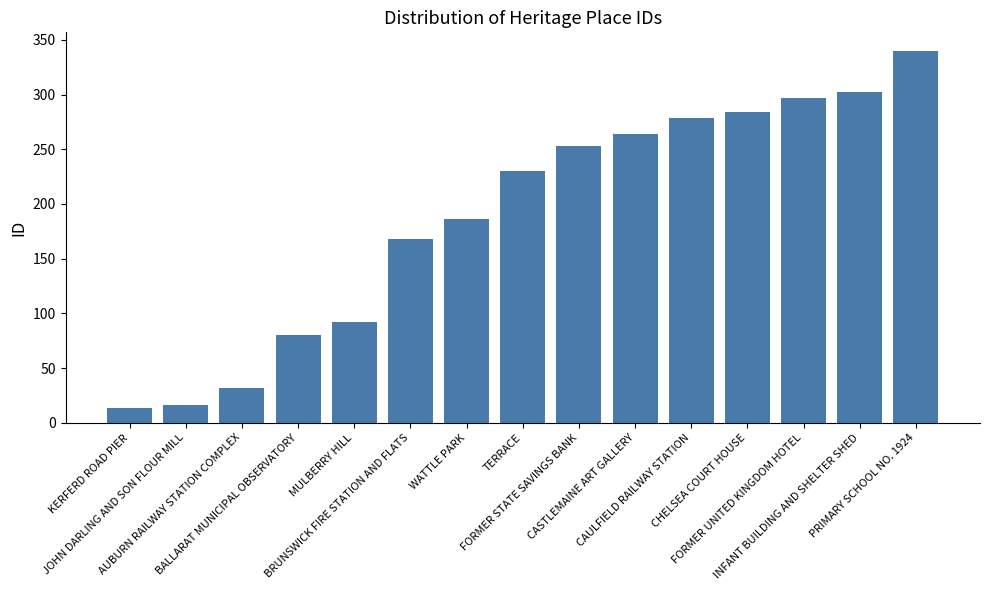

What is the maximum value shown in the chart?

340